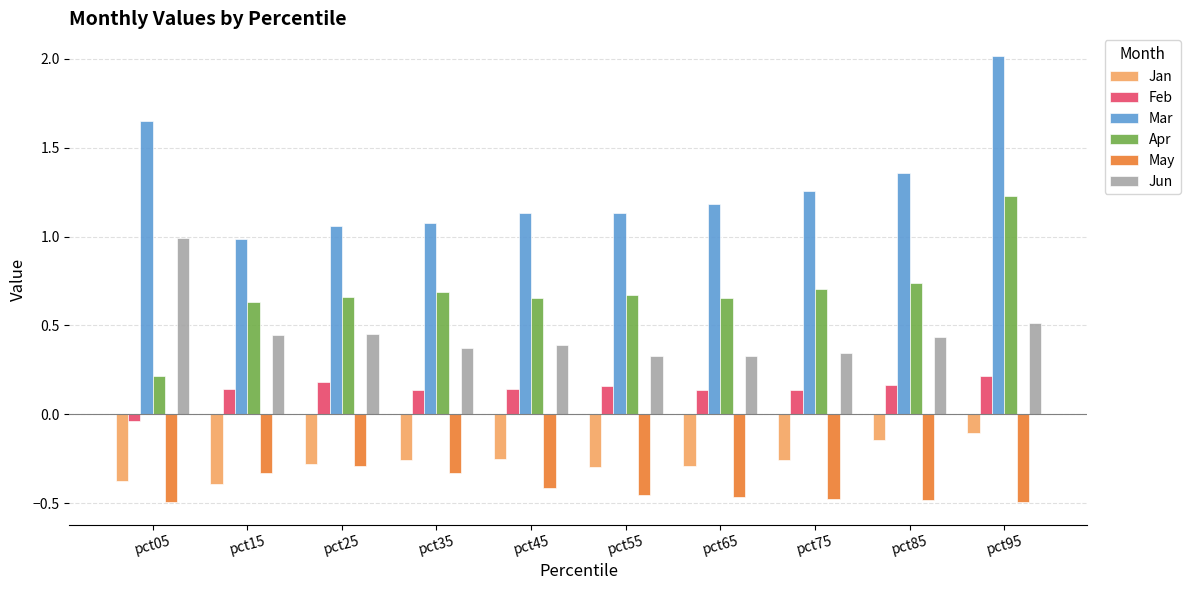

What is the difference between the highest and lowest values at pct45?

1.5